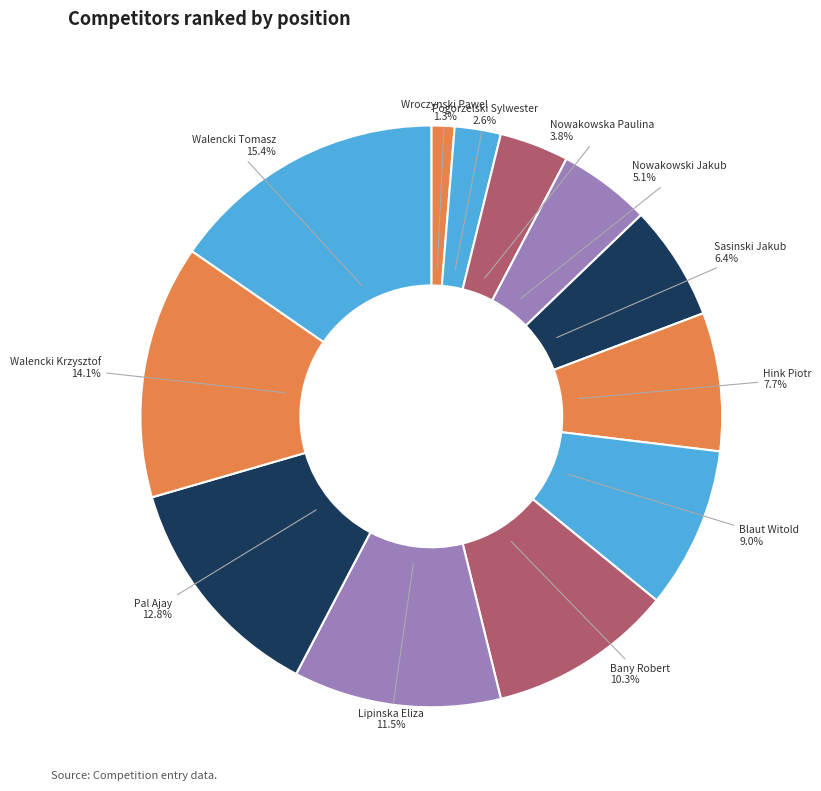

How many slices are in this pie chart?

12